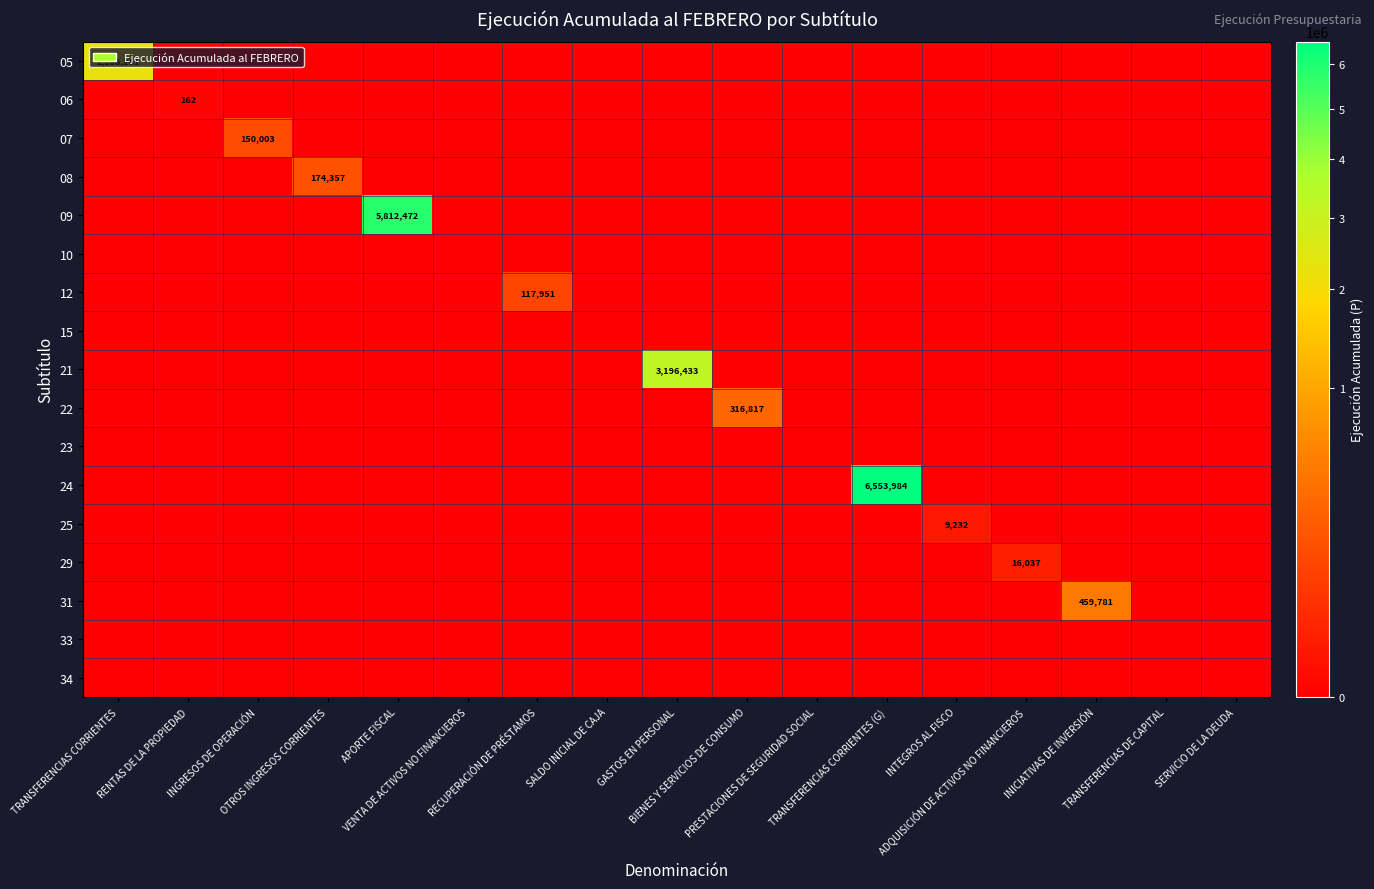

Which category has the lowest value across all series?

RENTAS DE LA PROPIEDAD